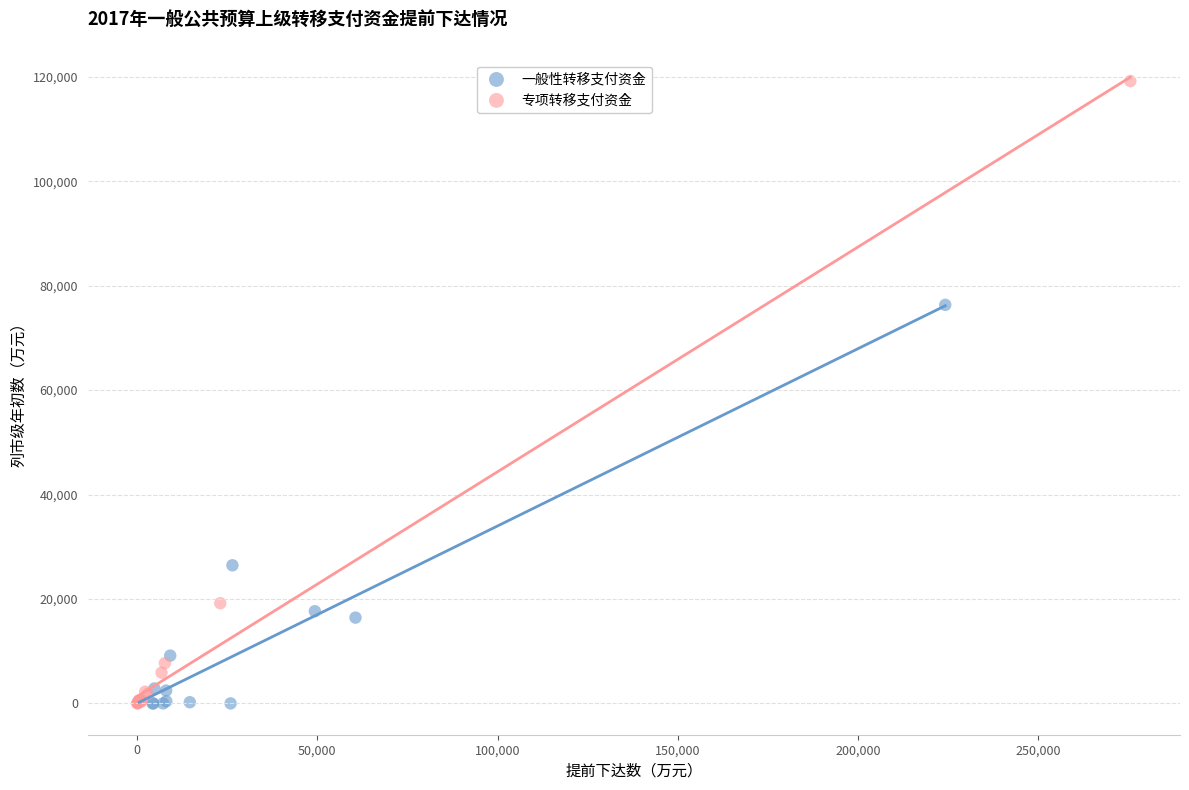

Which series has the largest Y range (max minus min)?

专项转移支付资金